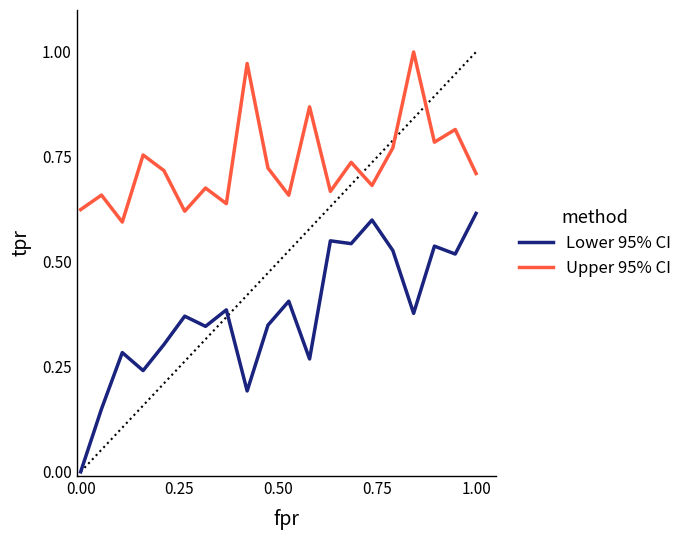

Which series has the largest range (max minus min)?

Lower 95% CI